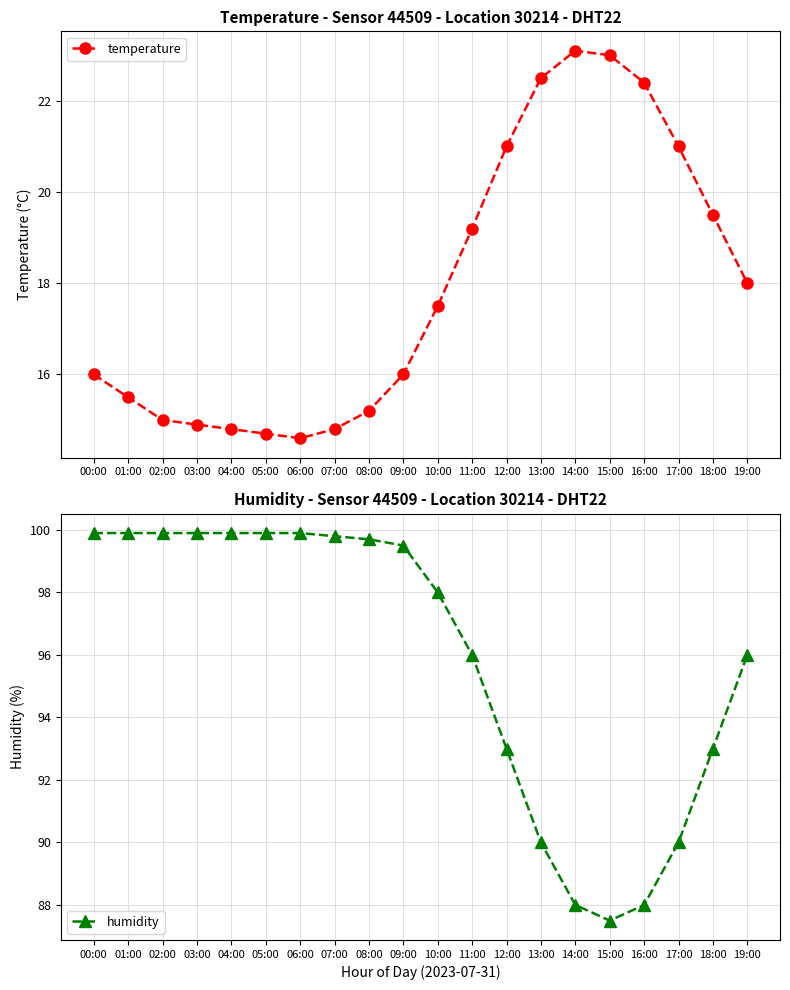

What is the maximum value for humidity?

99.9